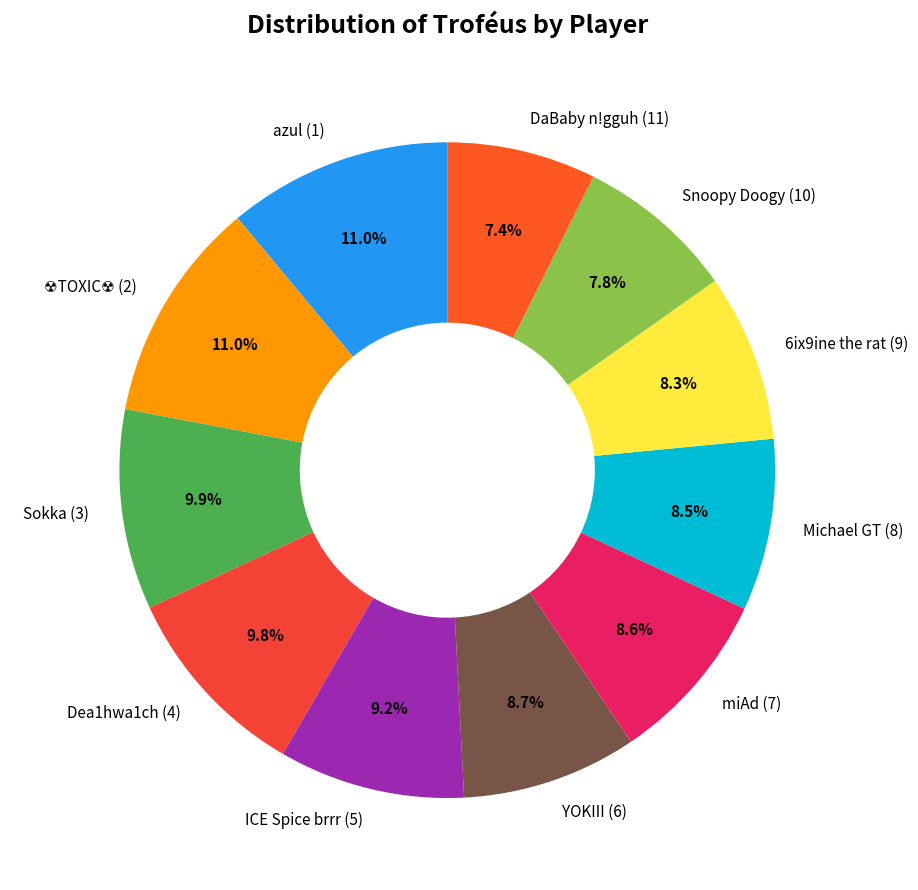

What percentage is the YOKIII (6) slice, to the nearest percent?

9%